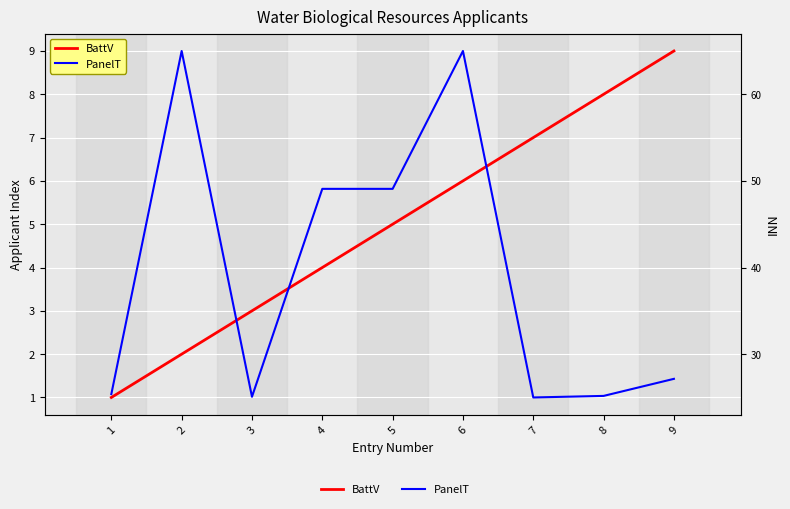

Reading left to right, extract all data points from this chart.

BattV: 1=1.0	2=2.0	3=3.0	4=4.0	5=5.0	6=6.0	7=7.0	8=8.0	9=9.0
PanelT: 1=25.4	2=65.0	3=25.1	4=49.1	5=49.1	6=65.0	7=25.0	8=25.2	9=27.2